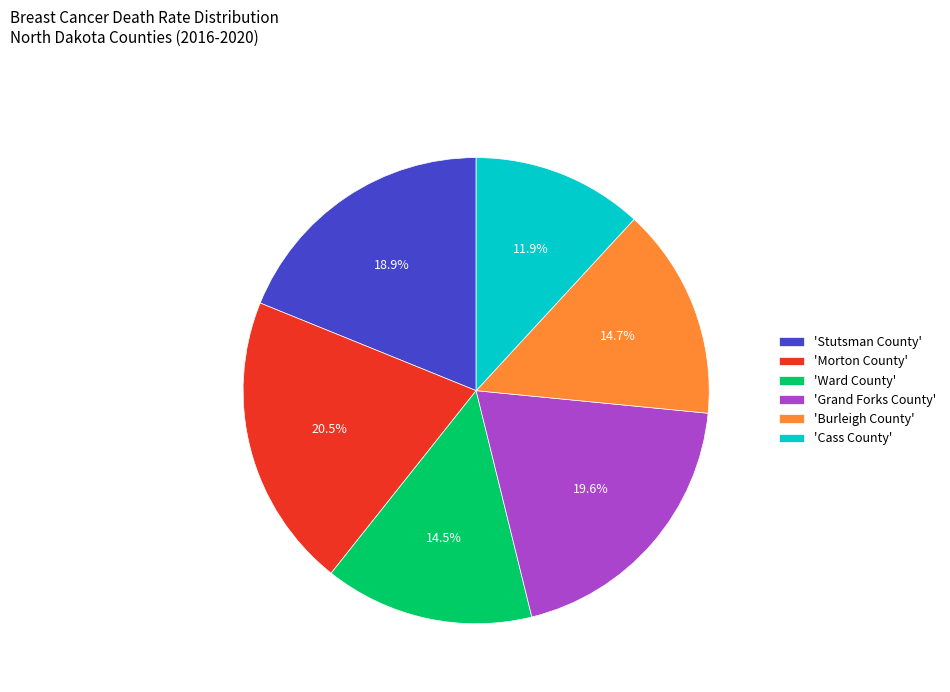

Combined, what portion of the pie is 'Burleigh County' and 'Ward County'?

29.2%